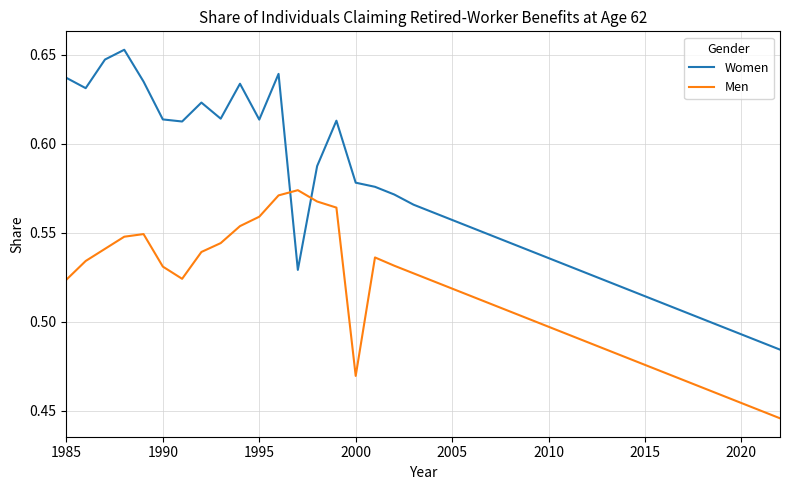

Which series has the largest range (max minus min)?

Women